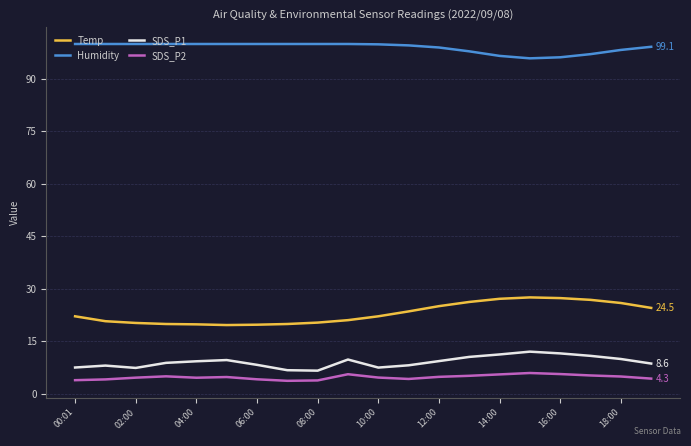

What is the average value of the Humidity series?

98.9